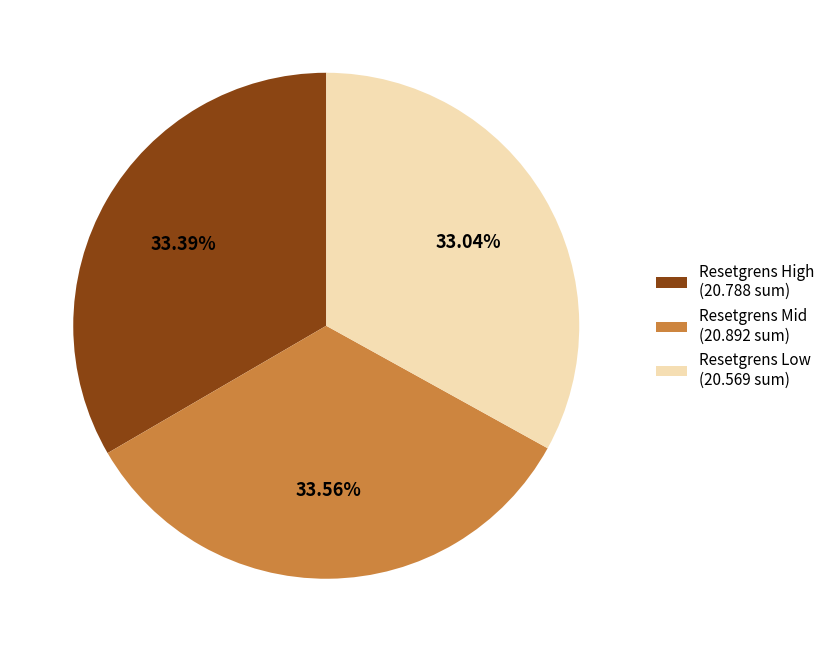

Approximately how many times larger is the value at Resetgrens High (20.788 sum) compared to Resetgrens Mid (20.892 sum)?

1.0